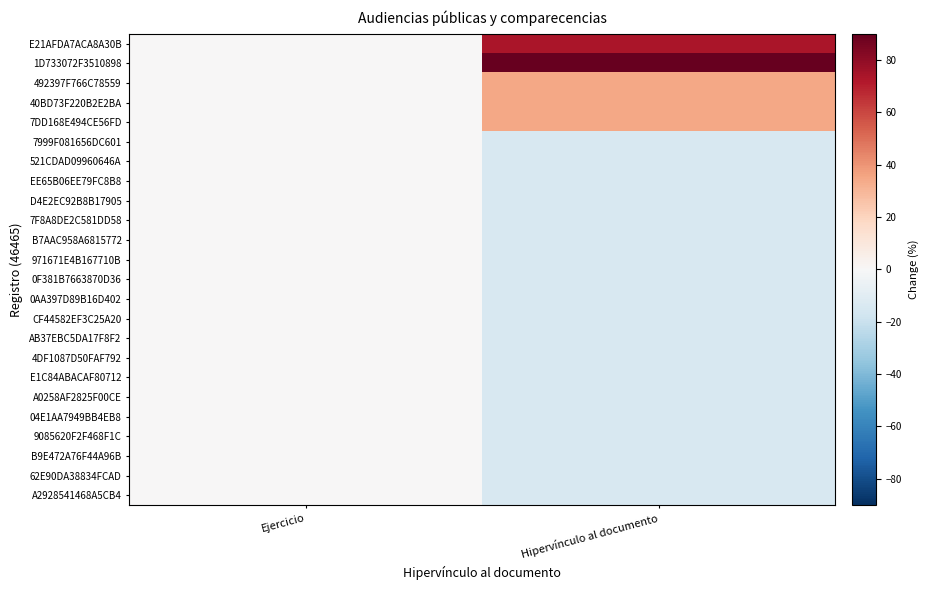

What is the smallest value displayed?

-14.3